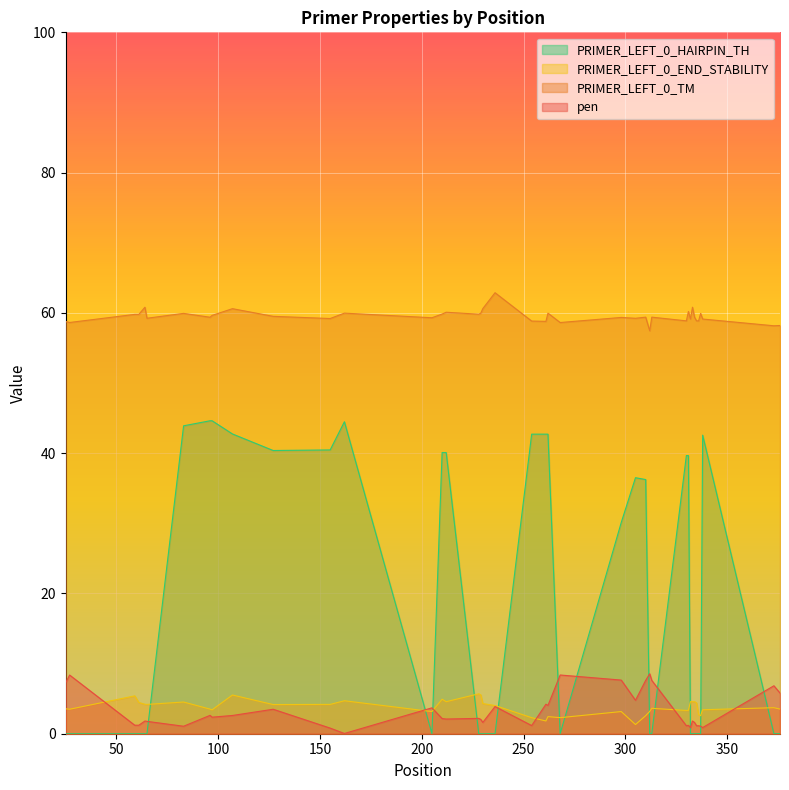

Between 59 and 313, which series saw the biggest shift?

pen